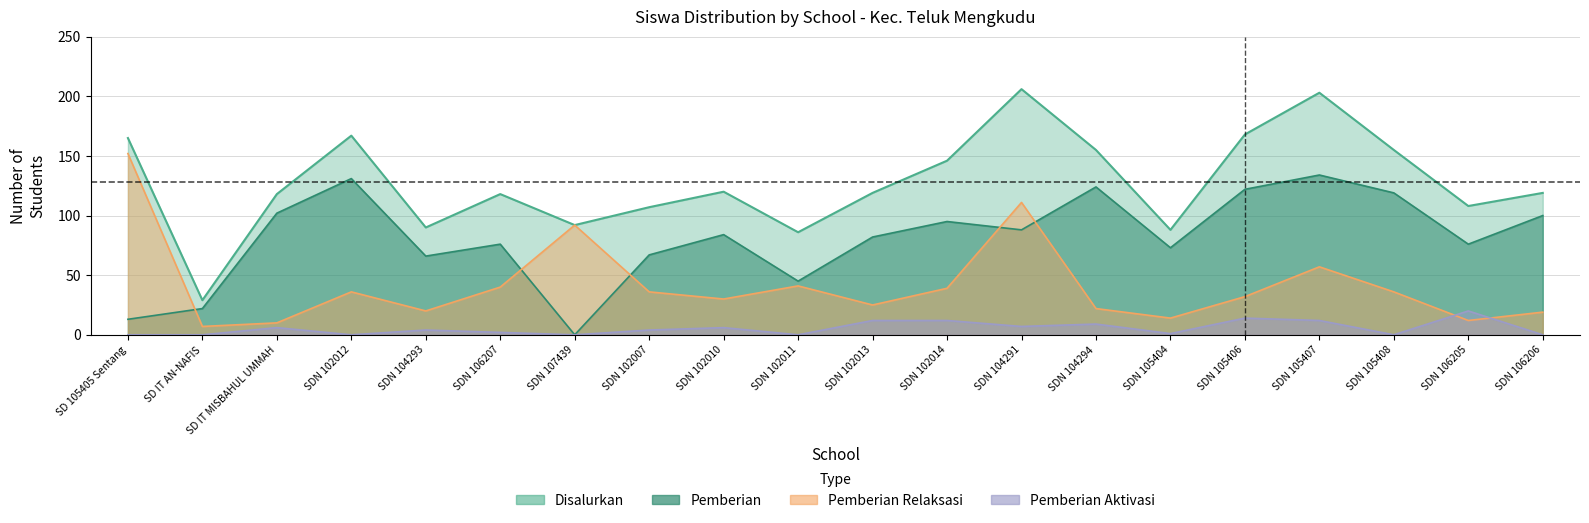

What is the difference between the highest and lowest values at SDN 106207?

116